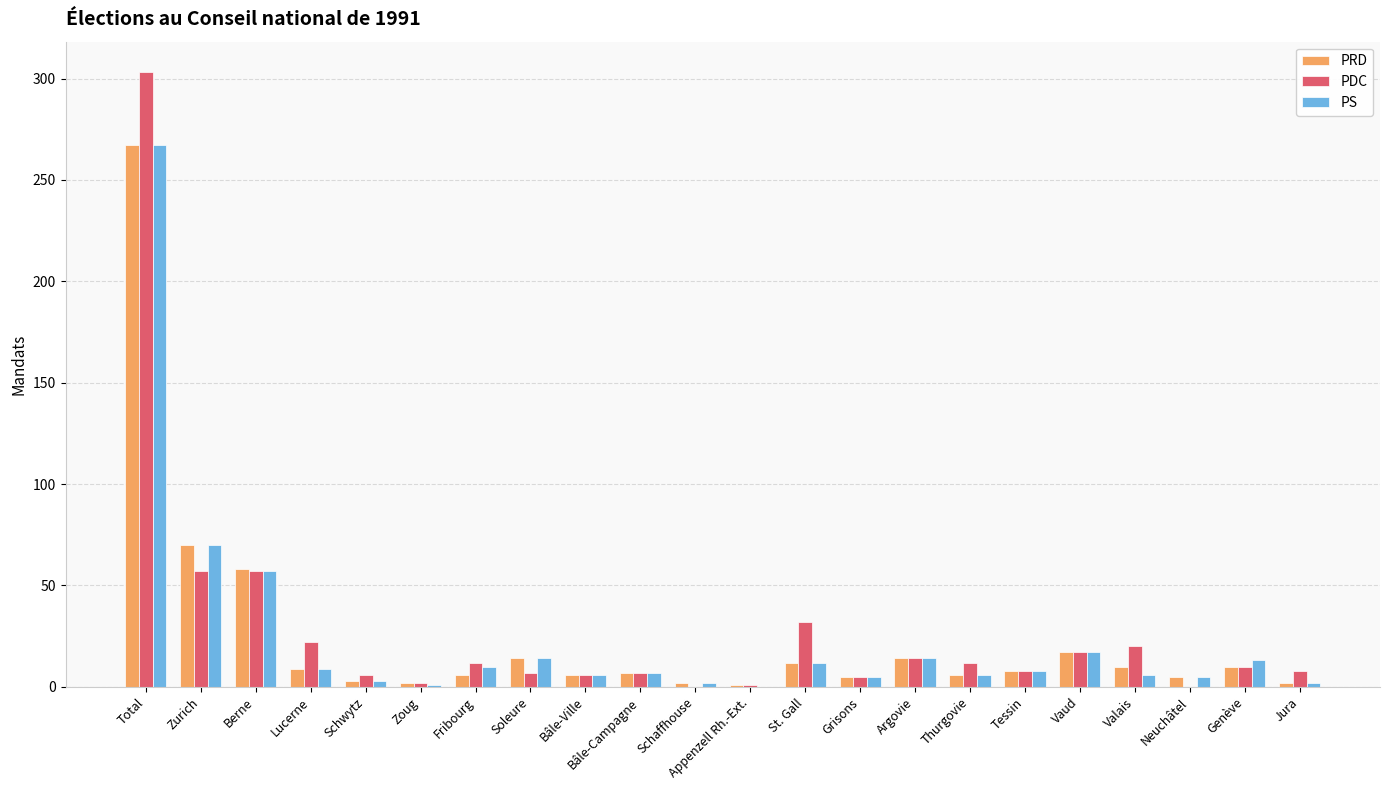

What is the total value across all series at Genève?

33